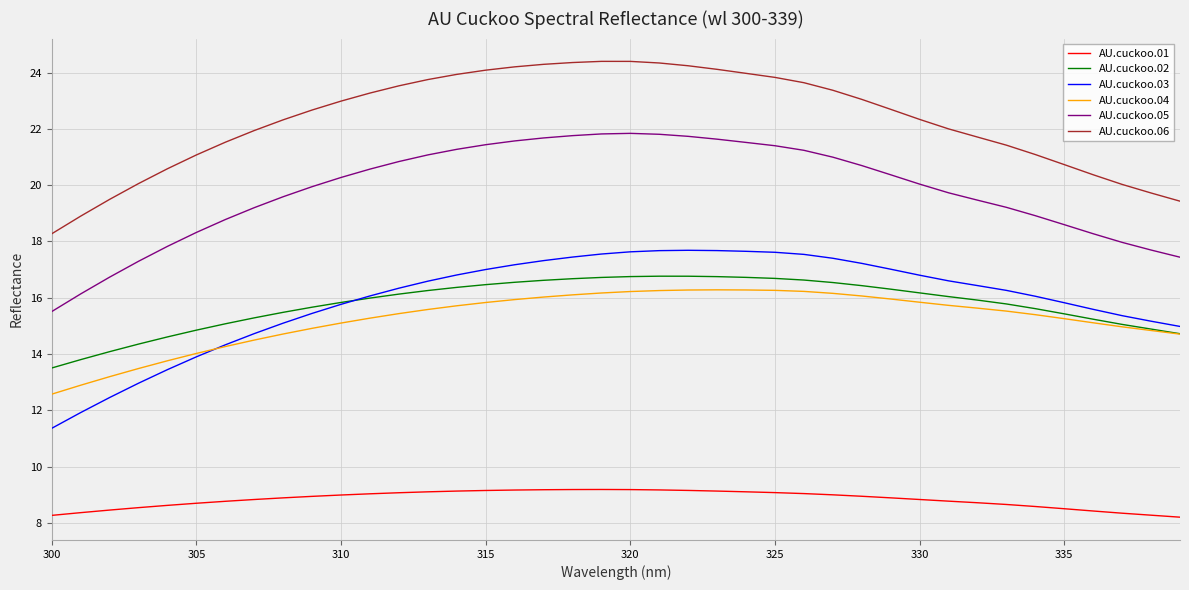

True or false: AU.cuckoo.03 has more than 0 points higher than both neighbors.

True